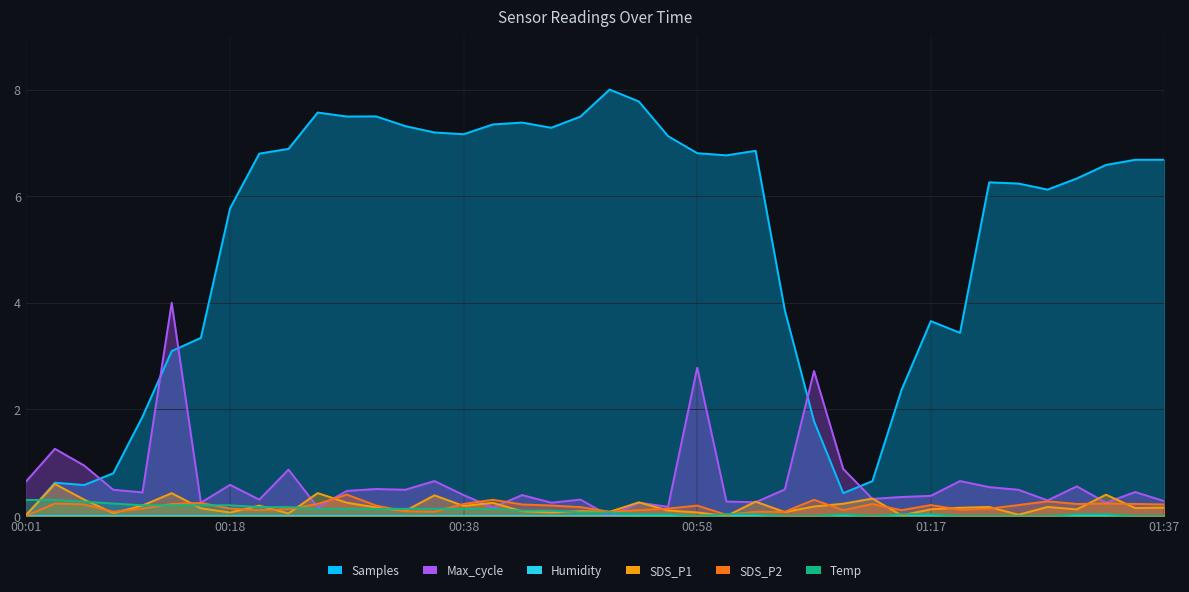

Where is Samples nearest to the value 3?

00:13